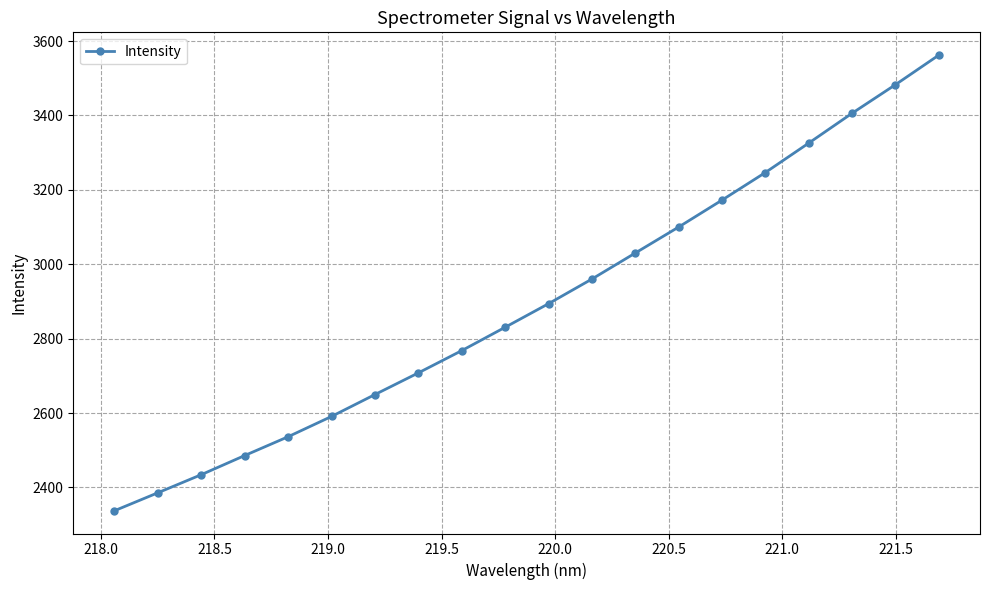

What is the greatest value displayed?

3562.2